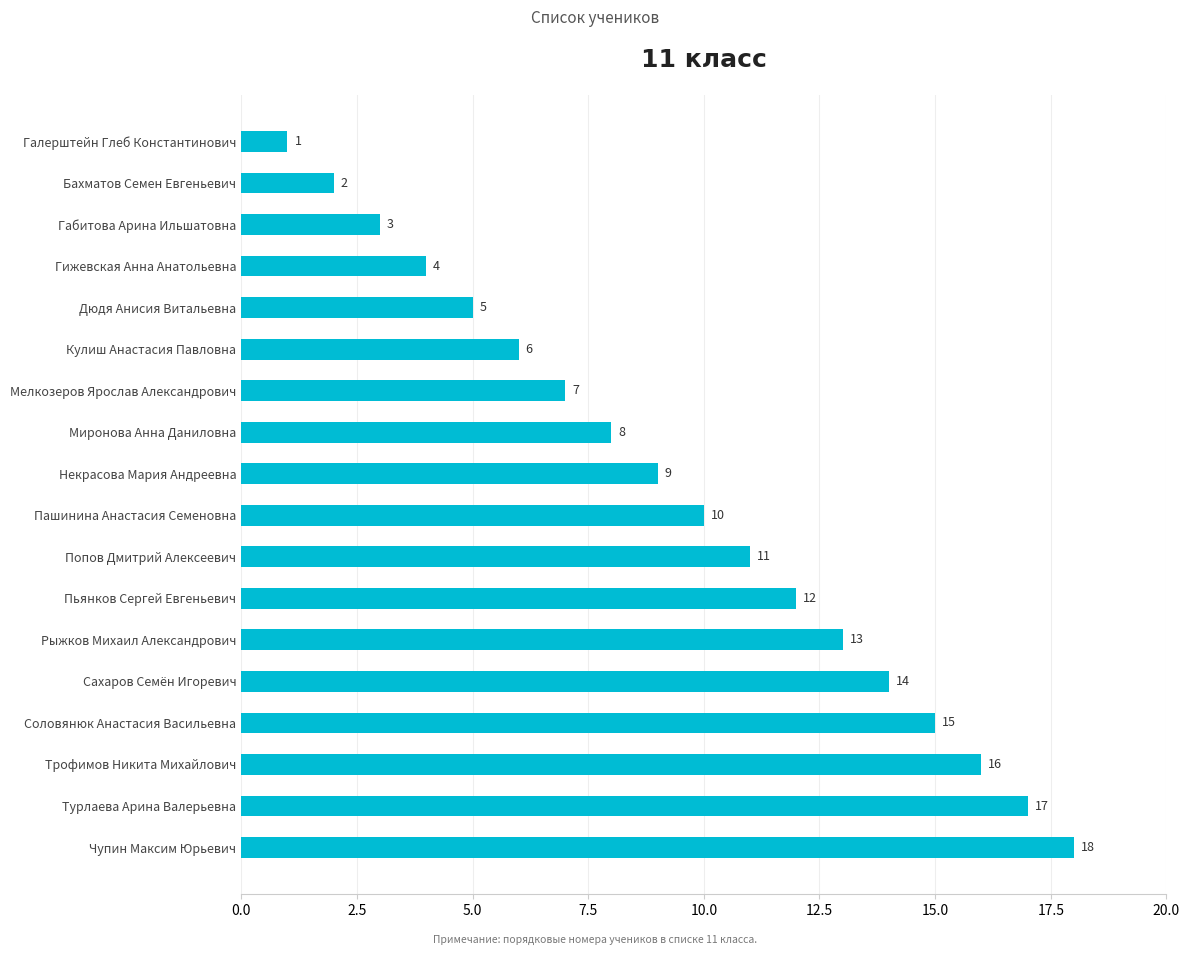

At which category does the chart reach its minimum across all series?

Галерштейн Глеб Константинович